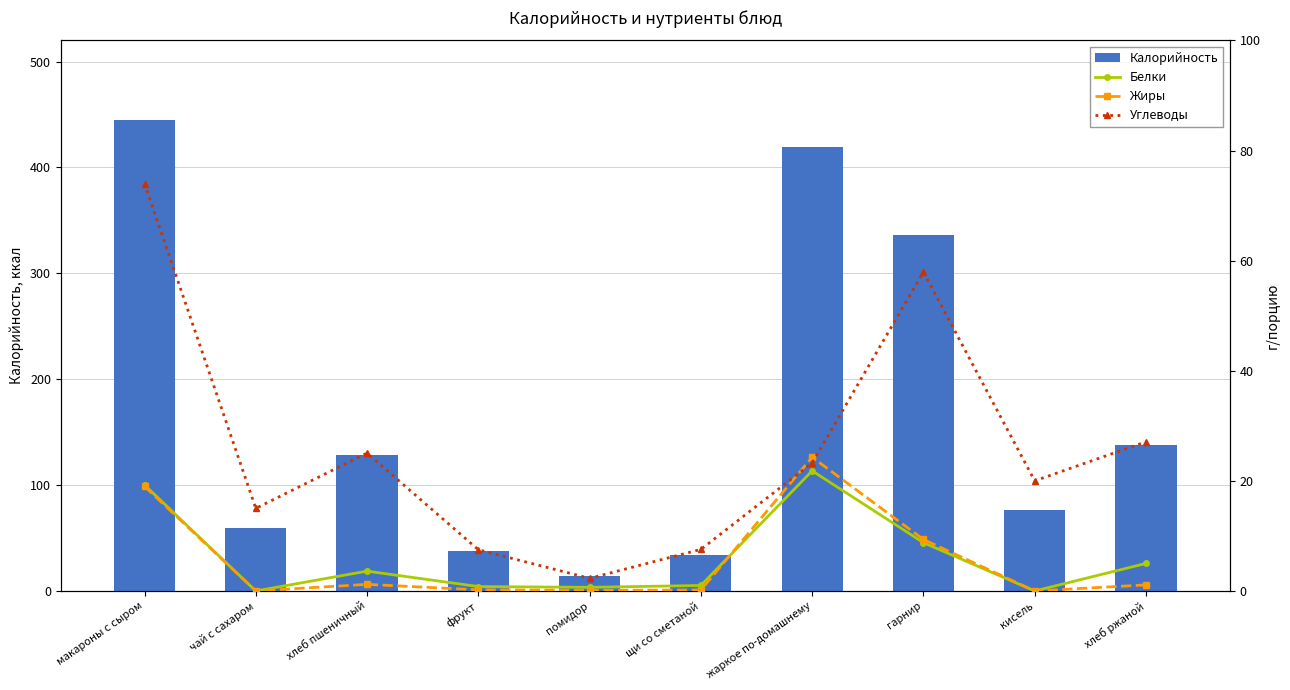

Which category has the lowest value across all series?

чай с сахаром